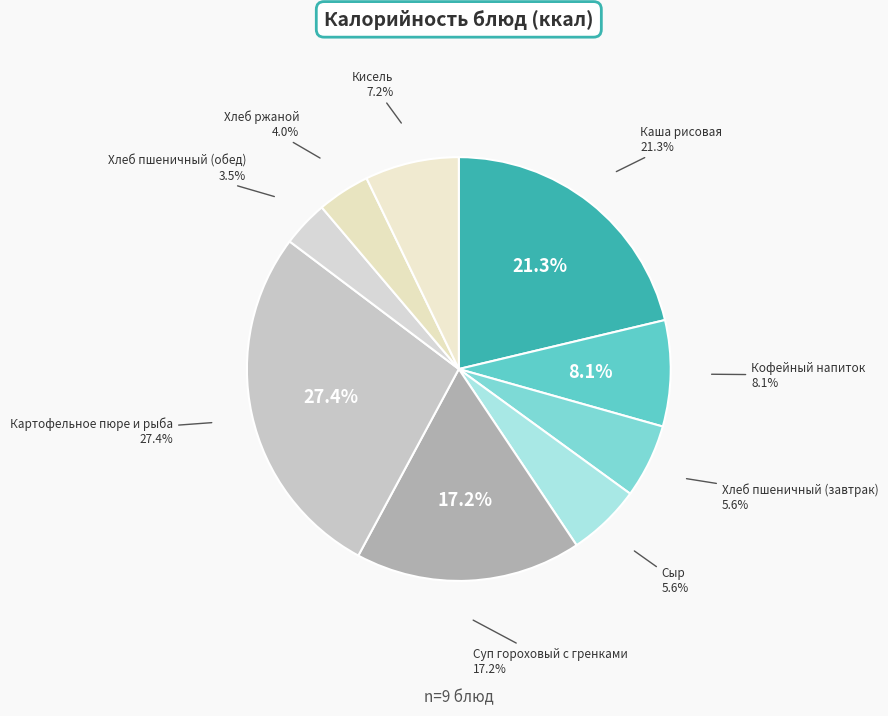

Which category has the biggest portion of the pie?

Картофельное пюре и рыба